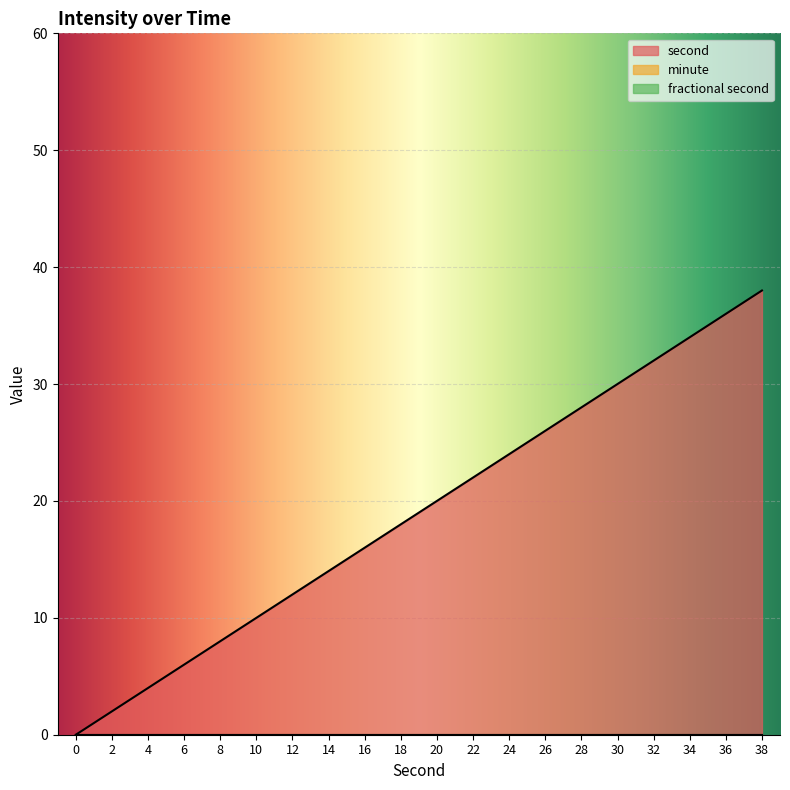

True or false: fractional second and second intersect in this chart.

False